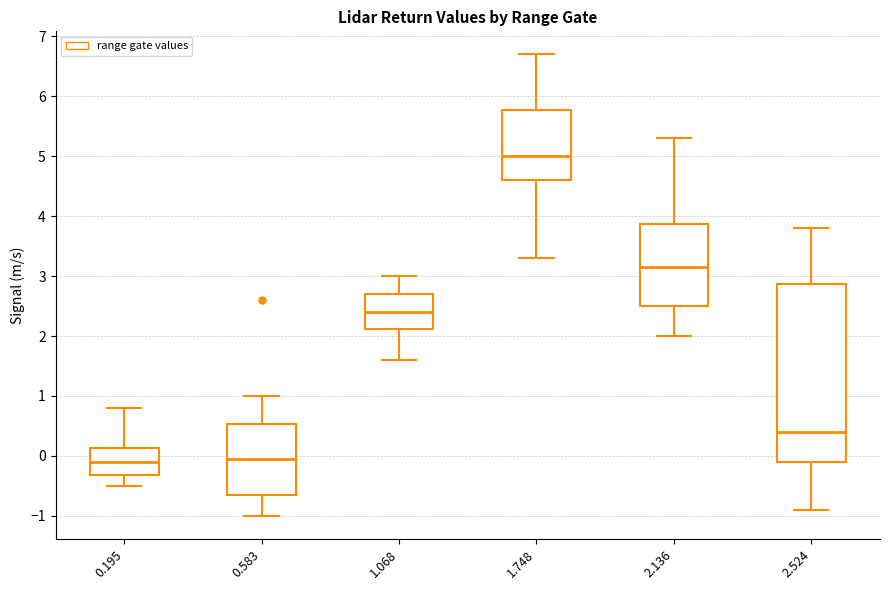

Which box is the tallest, from its lower edge to its upper edge?

2.524